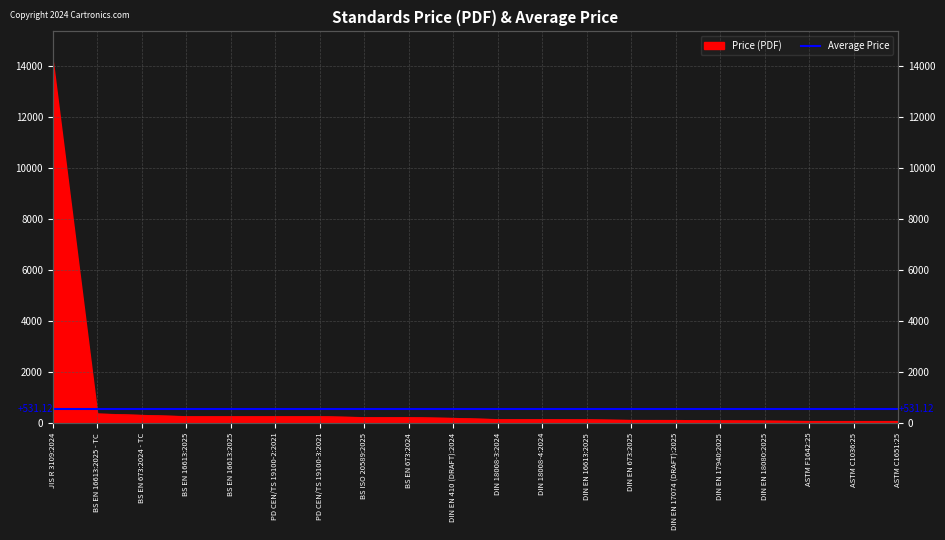

Rank the categories by value from highest to lowest.

JIS R 3109:2024, BS EN 16613:2025 - TC, BS EN 673:2024 - TC, BS EN 16613:2025, BS EN 16613:2025, PD CEN/TS 19100-2:2021, PD CEN/TS 19100-3:2021, BS ISO 20589:2025, BS EN 673:2024, DIN EN 410 (DRAFT):2024, DIN 18008-3:2024, DIN 18008-4:2024, DIN EN 16613:2025, DIN EN 673:2025, DIN EN 17074 (DRAFT):2025, DIN EN 17940:2025, DIN EN 18080:2025, ASTM F1642:25, ASTM C1036:25, ASTM C1651:25